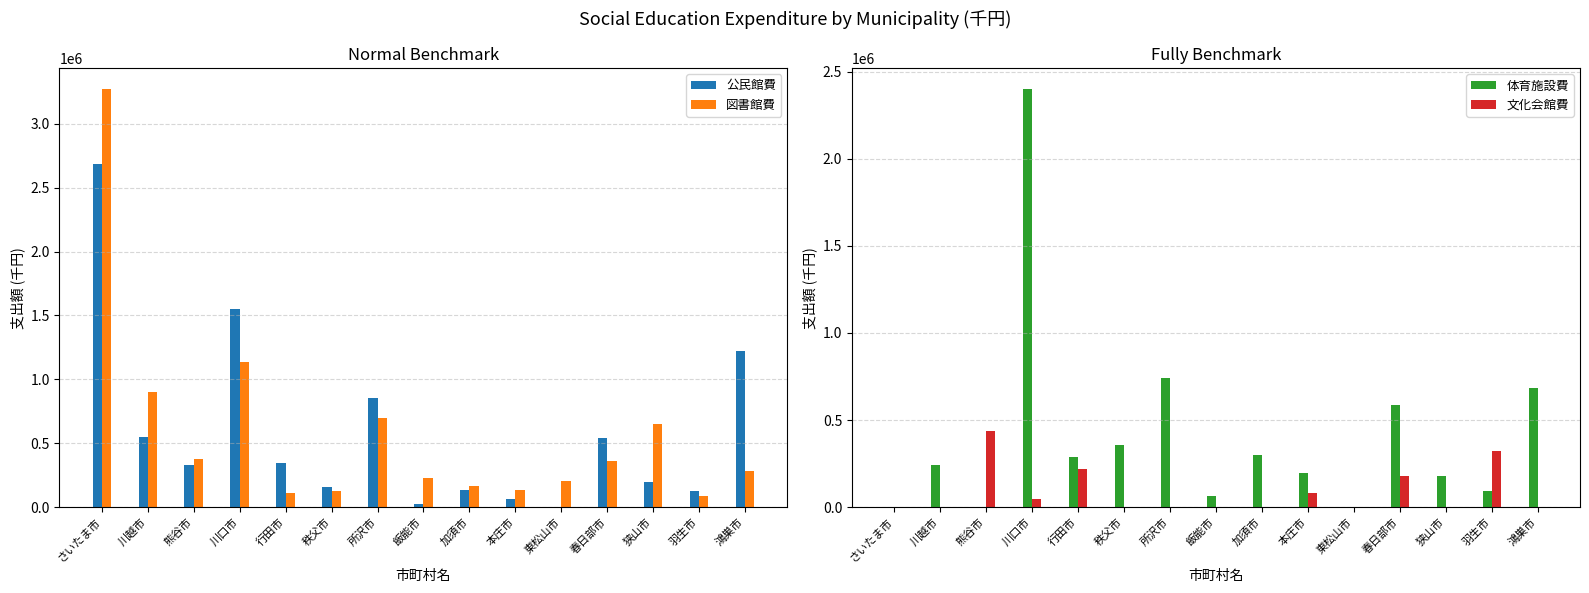

Which series has the widest spread of values?

図書館費